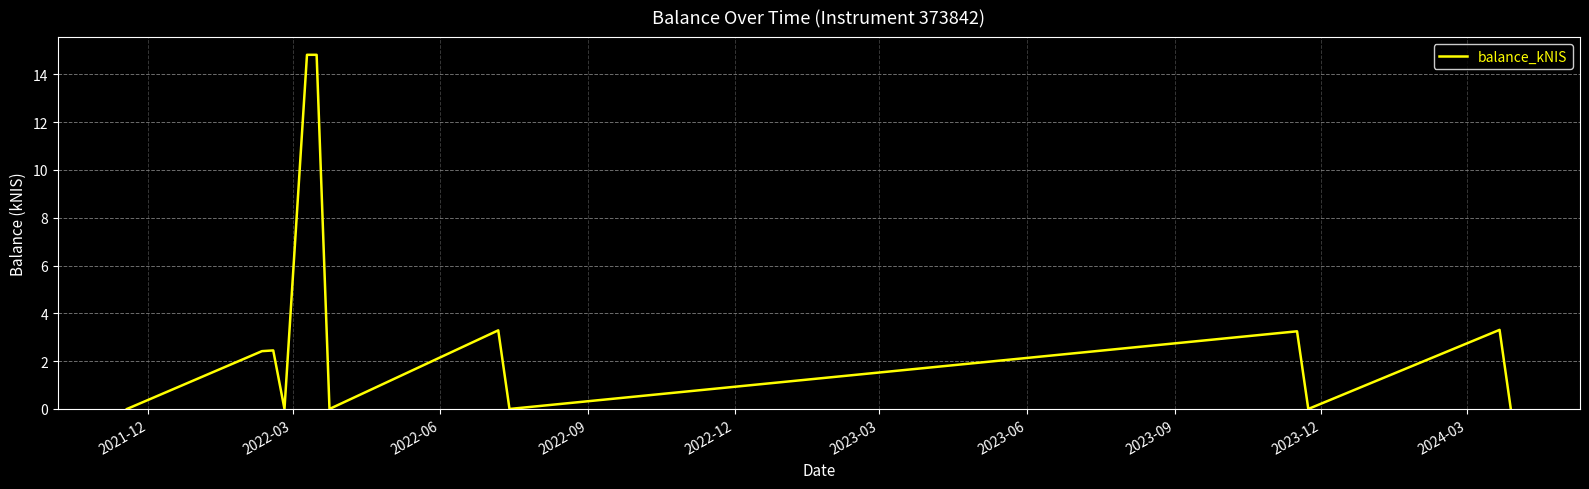

How many interior local valleys (lower than both neighbors) does the data have?

4